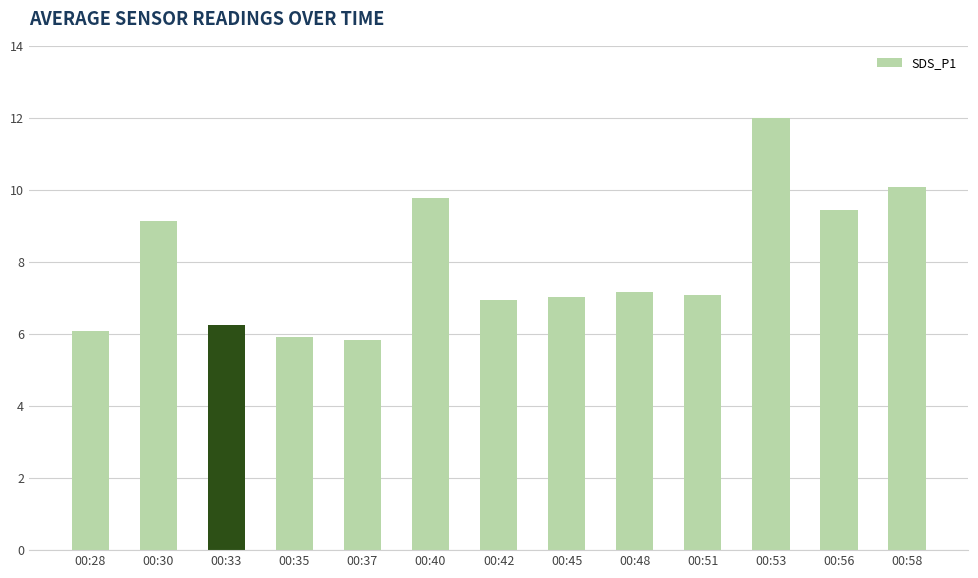

What is the average value?

7.9